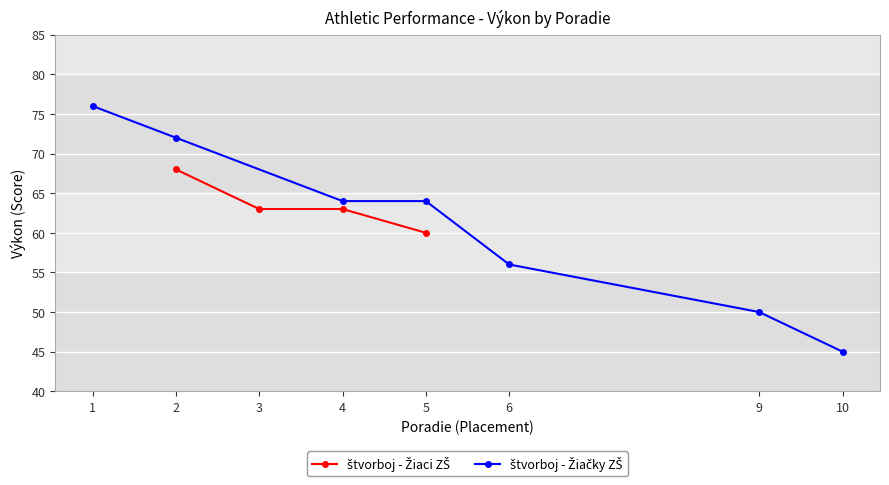

True or false: there are more than 1 points higher than both neighbors.

False